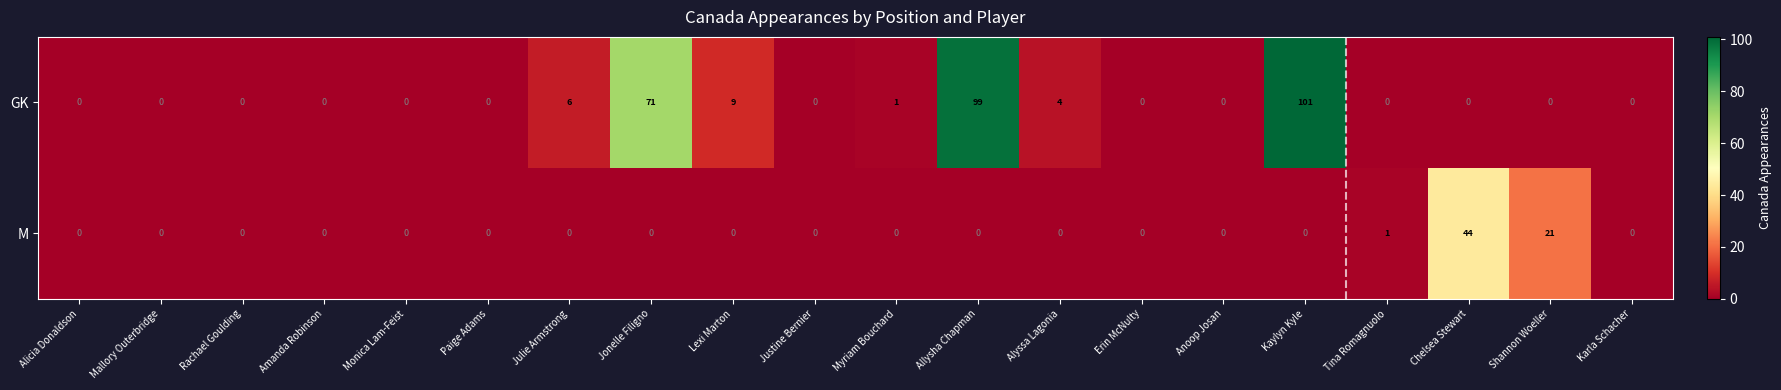

The value of M at Rachael Goulding is 31. True or false?

False